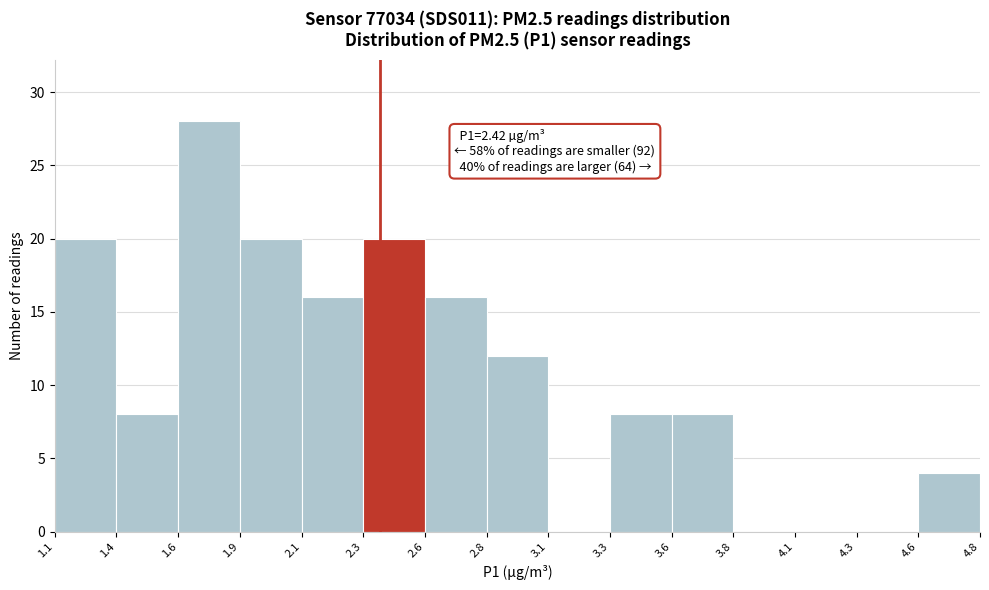

Reading left to right, list all the values displayed in this chart.

1.1=20	1.4=8	1.6=28	1.9=20	2.1=16	2.3=20	2.6=16	2.8=12	3.1=0	3.3=8	3.6=8	3.8=0	4.1=0	4.3=0	4.6=4